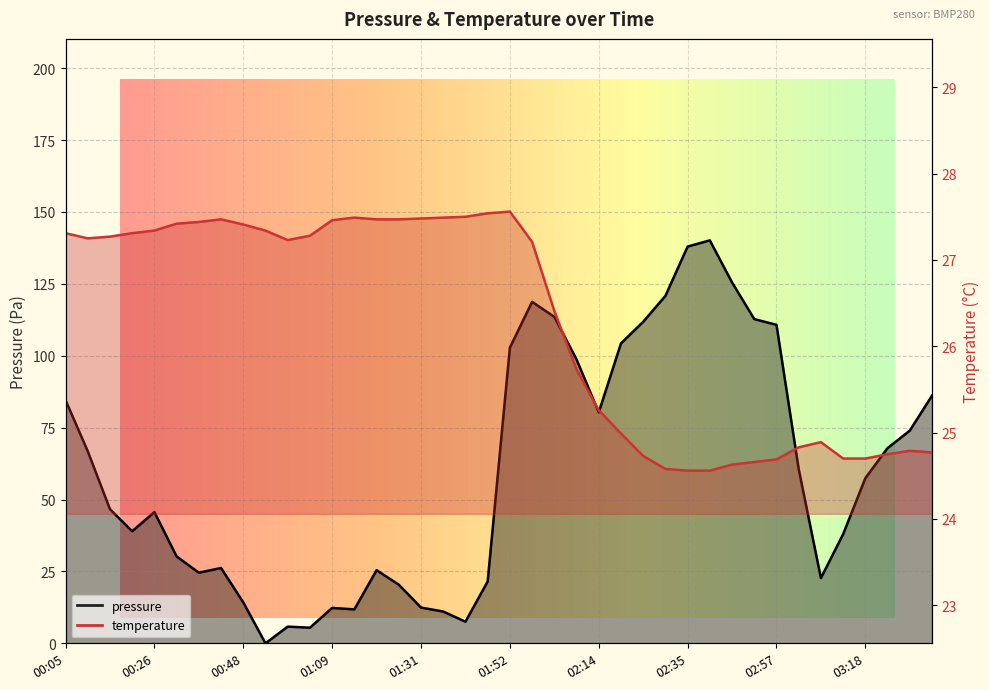

Rank the series at 02:19 from lowest to highest value.

temperature, pressure